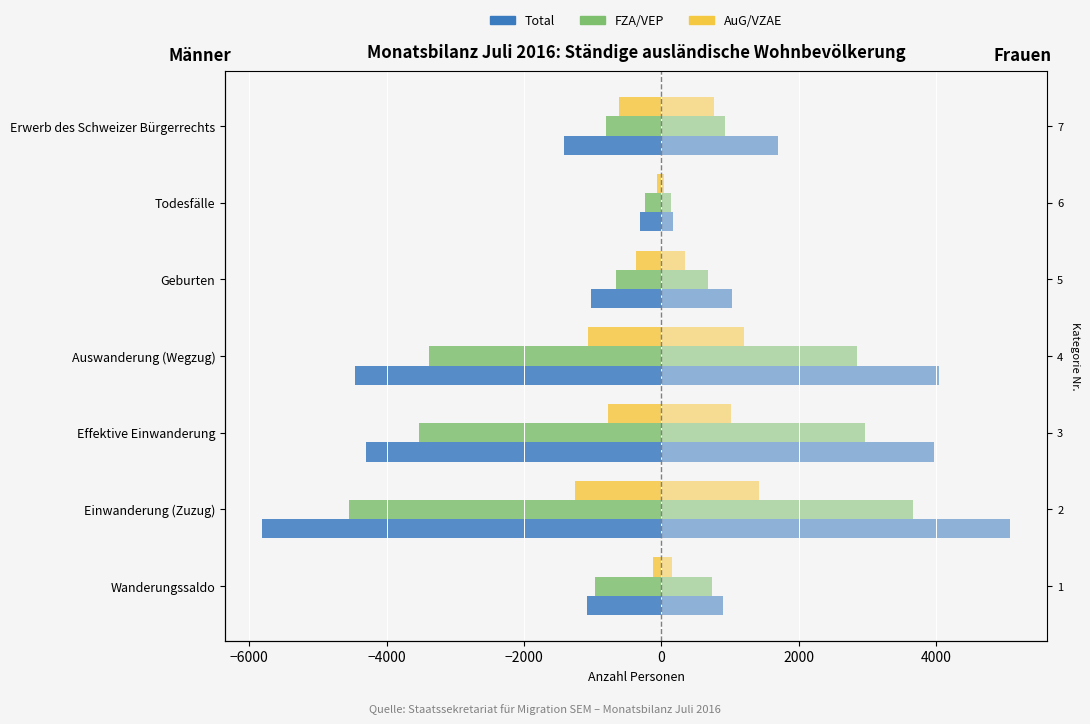

Is it true that Frauen FZA equals 435 at Geburten?

False